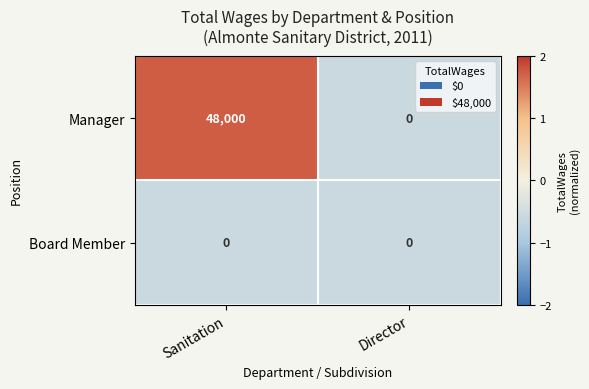

How many values in the Manager series are below 48000?

1